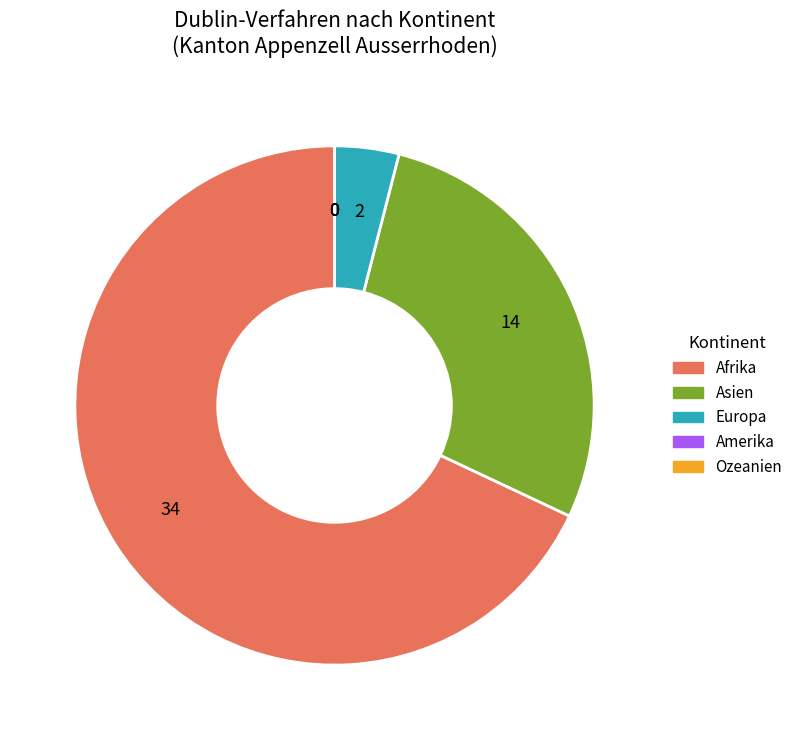

Which slice is the largest?

Afrika